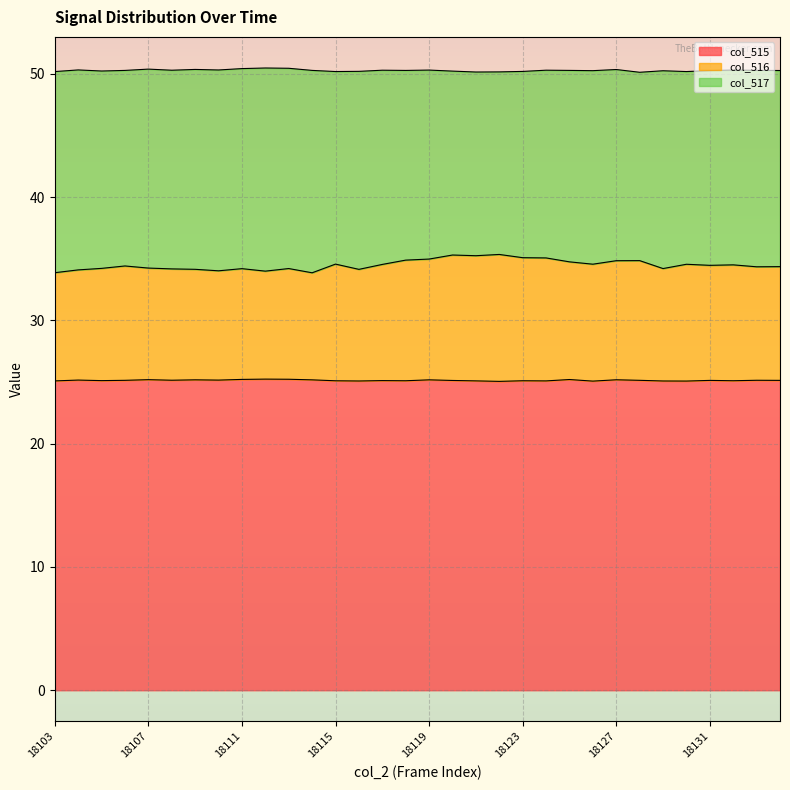

What is the value of the col_516 point at the 10th from the left?

34.0